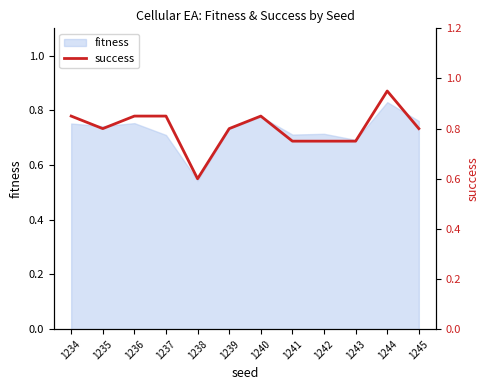

At which label does fitness reach its minimum?

1238